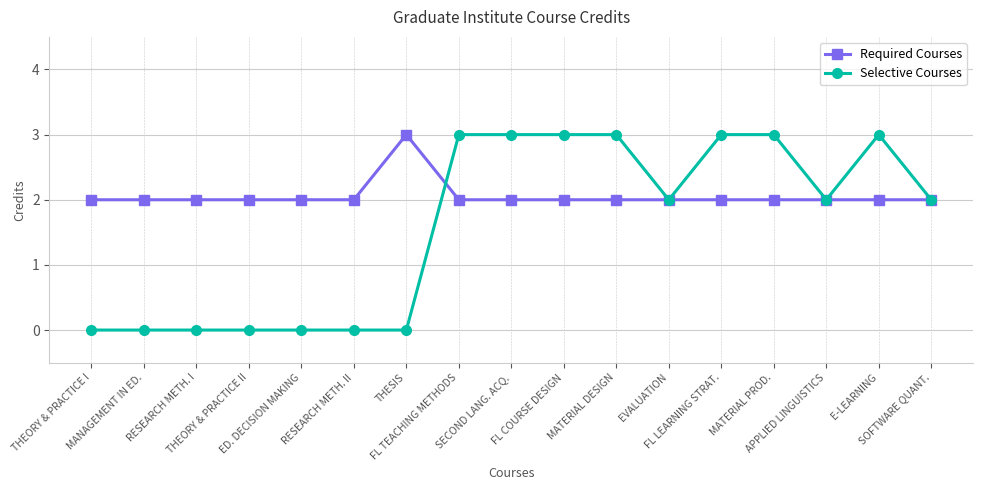

What is the greatest value displayed?

3